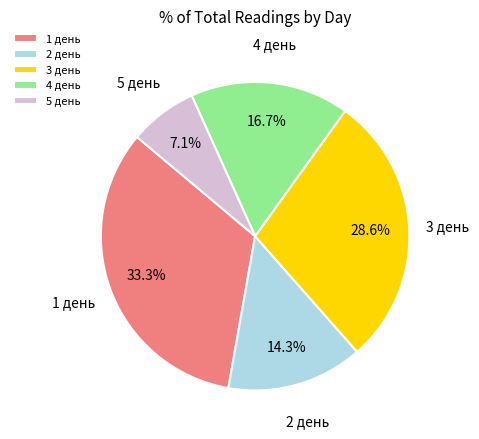

Does any single category account for the majority?

No